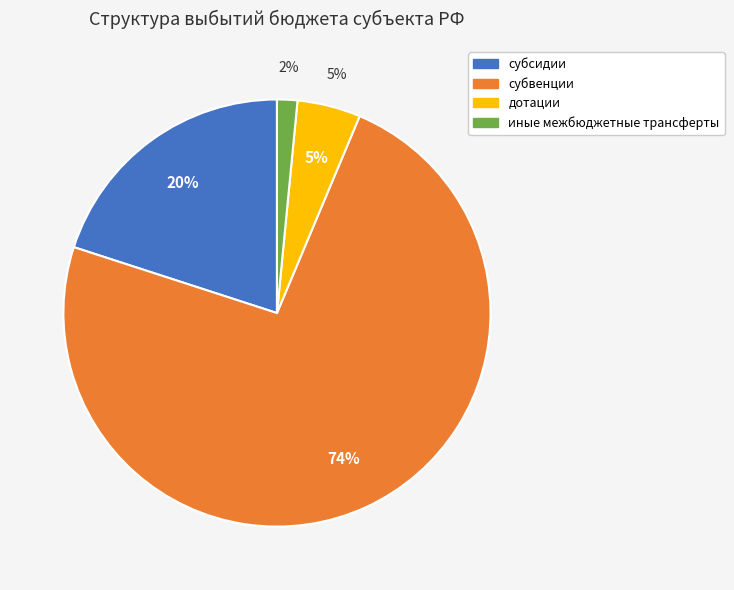

To the nearest percent, what is the combined percentage of иные межбюджетные трансферты and субсидии?

22%